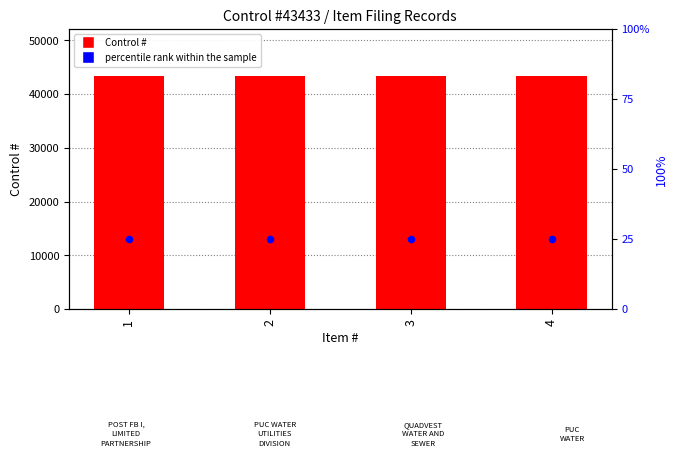

What are all the series names shown in the legend?

Control #, percentile rank within the sample